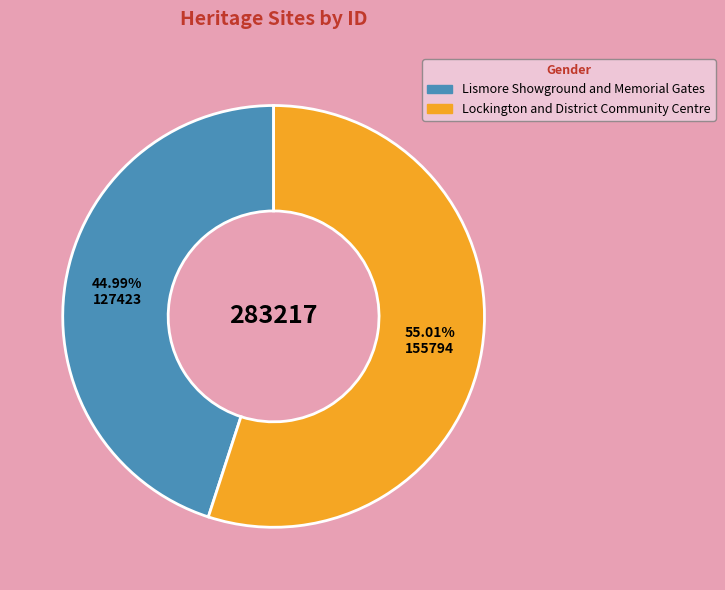

What is the smallest slice in the pie chart?

Lismore Showground and Memorial Gates